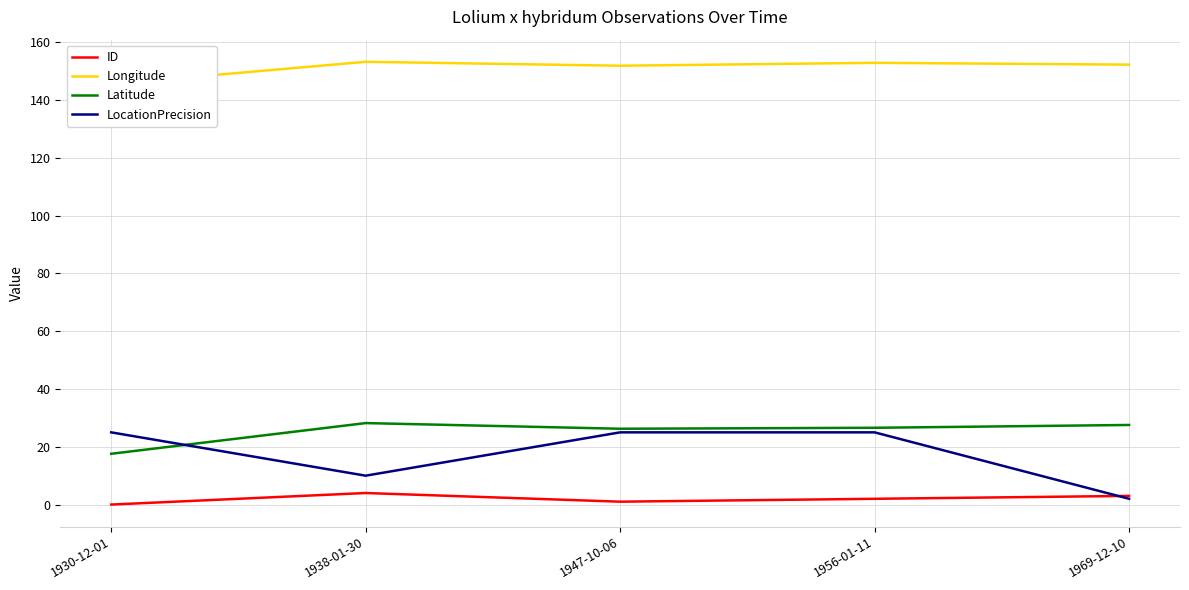

True or false: Longitude and ID cross at least once.

False